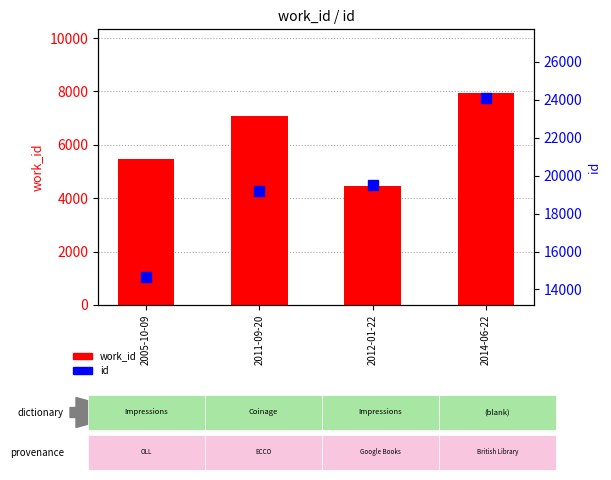

What is the label of the 1st bar from the left?

2005-10-09